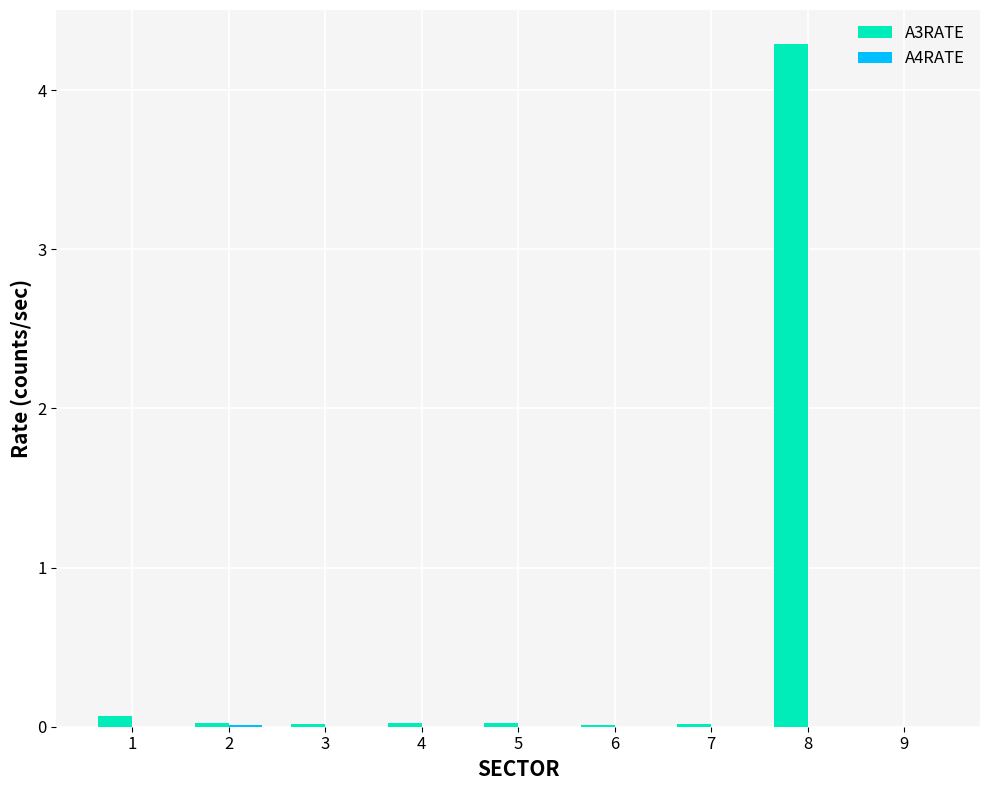

Where is A3RATE nearest to the value 2?

1